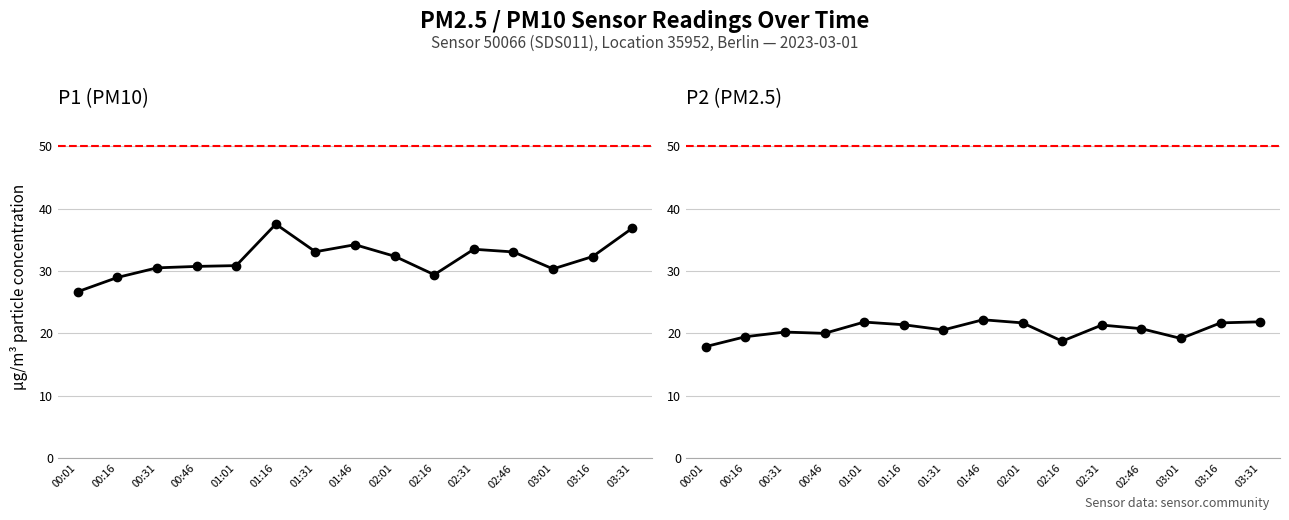

List the labels in order of P2 (PM2.5) value, largest first.

01:46, 03:31, 01:01, 02:01, 03:16, 01:16, 02:31, 02:46, 01:31, 00:31, 00:46, 00:16, 03:01, 02:16, 00:01